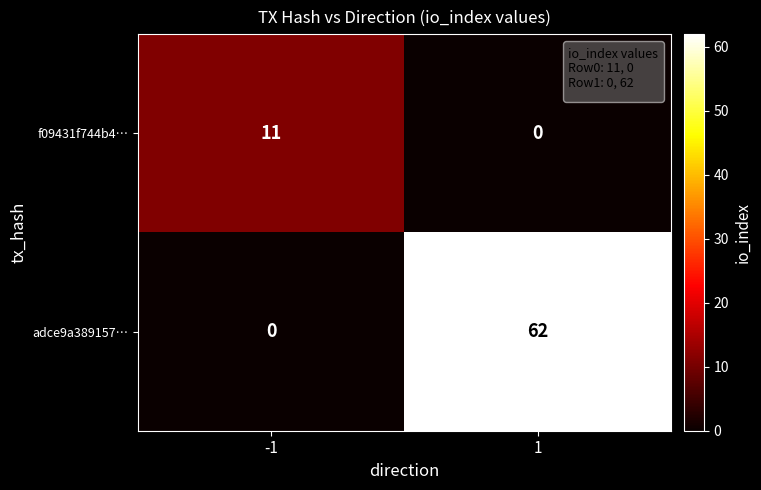

Which series has the widest spread of values?

adce9a389157…